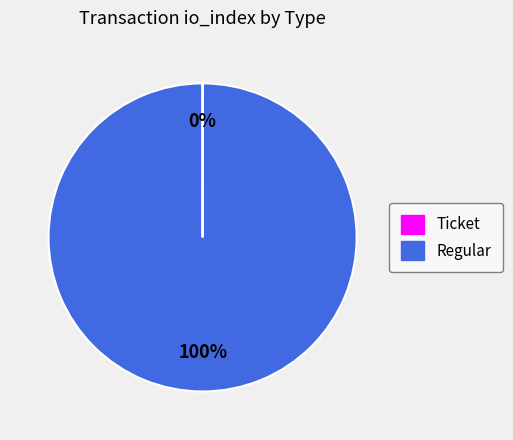

What is the largest slice in the pie chart?

Regular